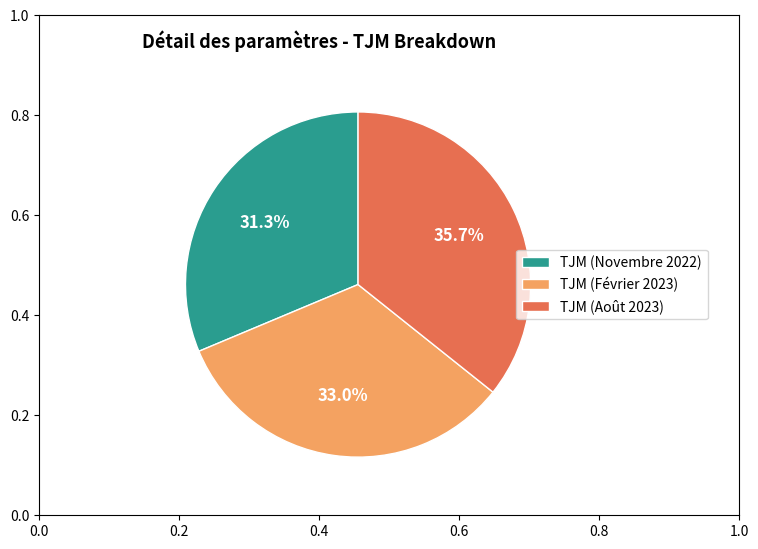

The TJM (Août 2023) slice represents 36% of the pie. True or false?

True